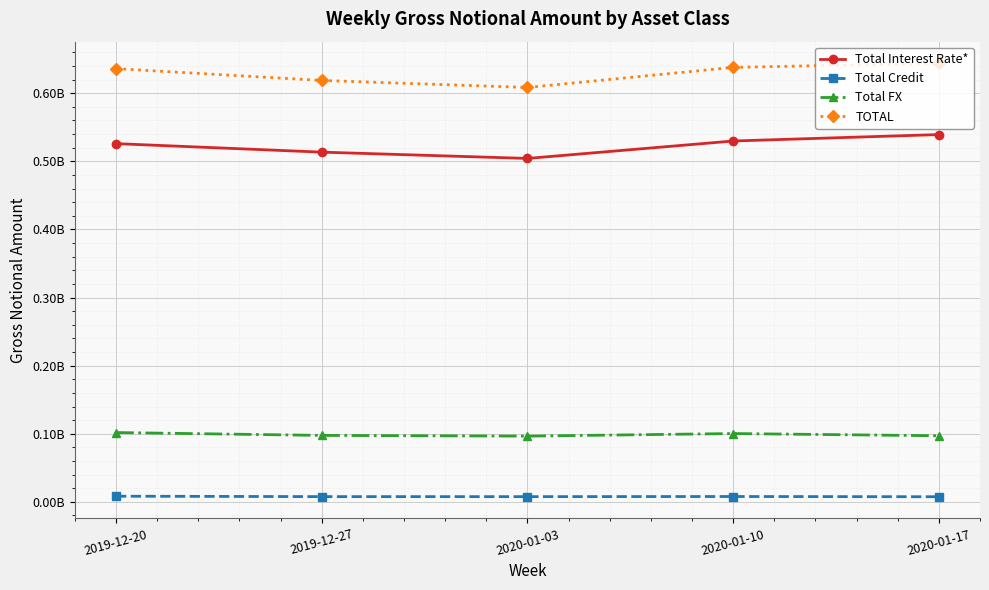

What is the average value of the Total FX series?

98654615